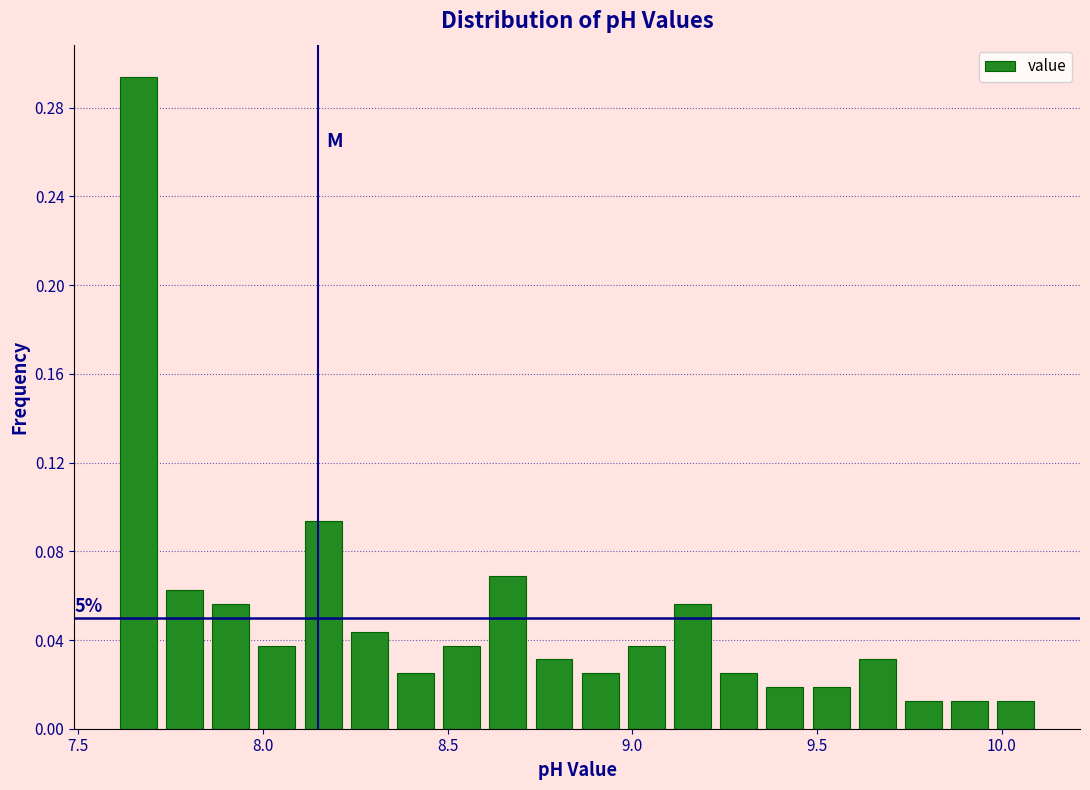

Around what value on the x-axis is the tallest bar? Give the approximate position of its centre, as read against the axis.

7.65